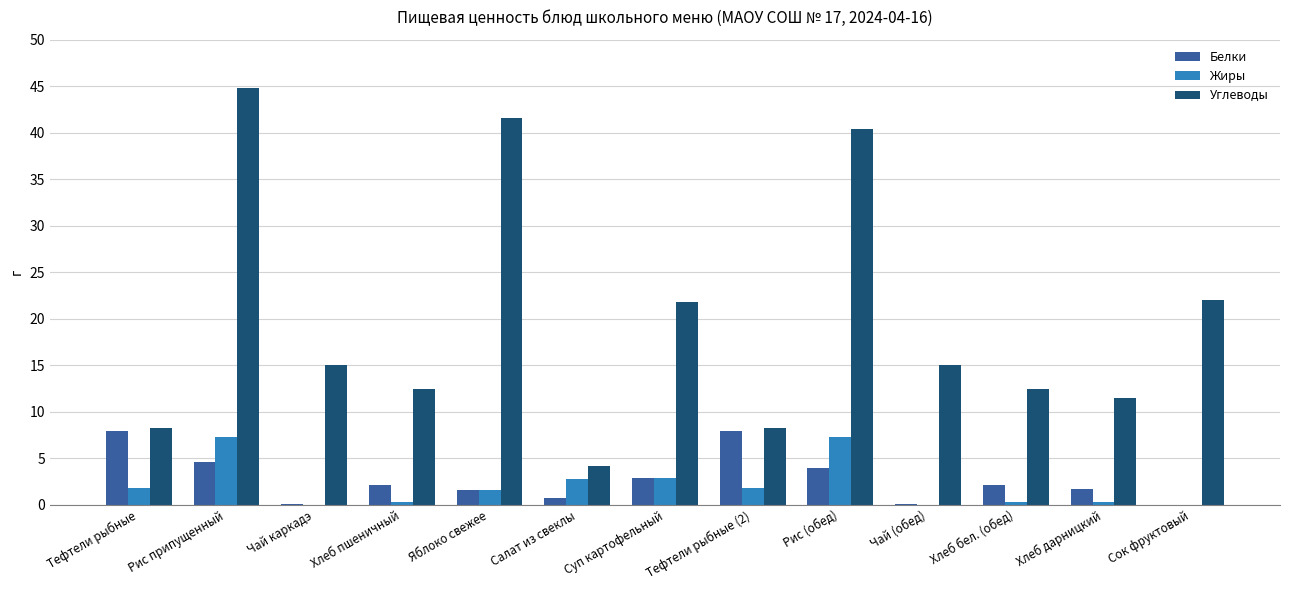

Are the bars grouped side by side (vs. stacked)?

Yes